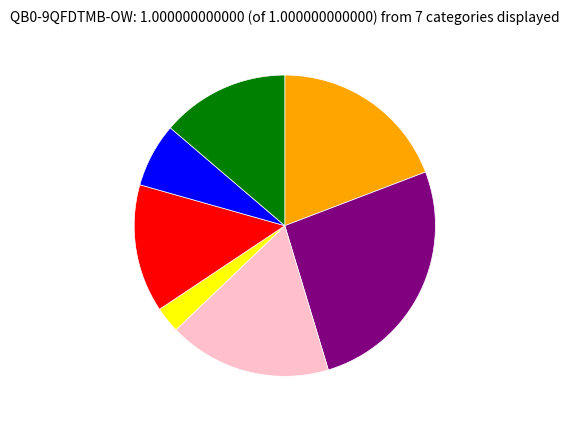

Is there a majority slice in this chart?

No